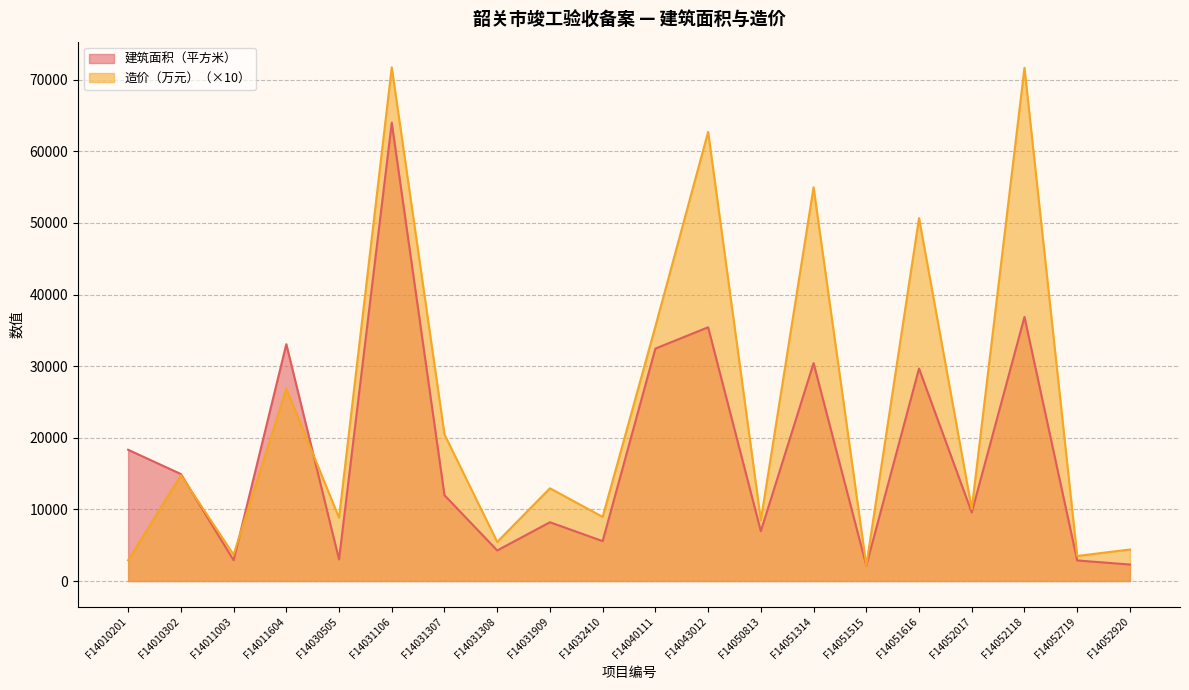

How many data points in 建筑面积（平方米） are less than 11982?

10